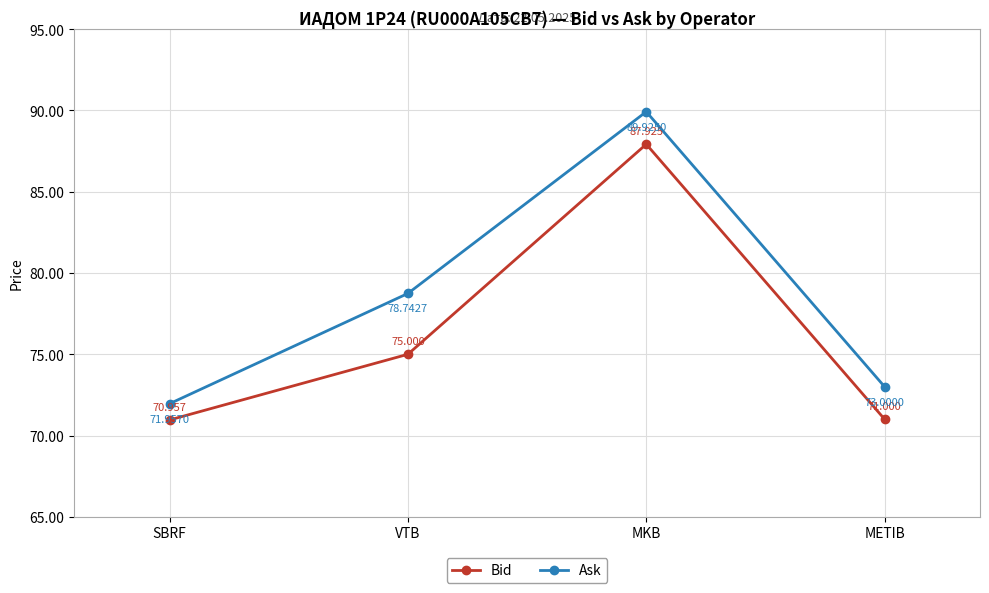

True or false: Bid and Ask intersect in this chart.

False